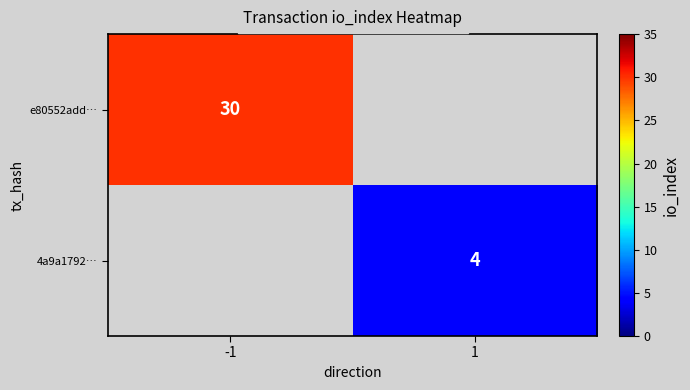

The 4a9a1792… series shows 4 at 1. True or false?

True